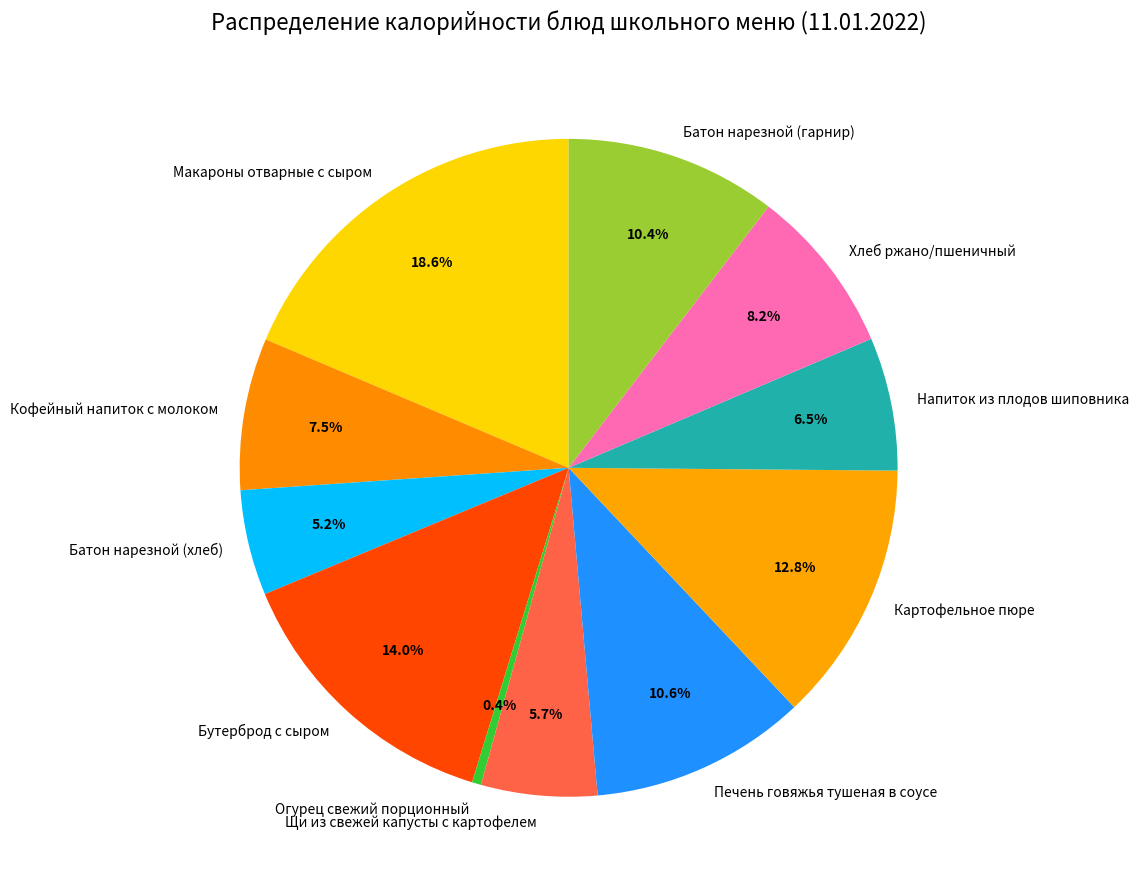

Approximately how many times larger is the value at Кофейный напиток с молоком compared to Макароны отварные с сыром?

0.4